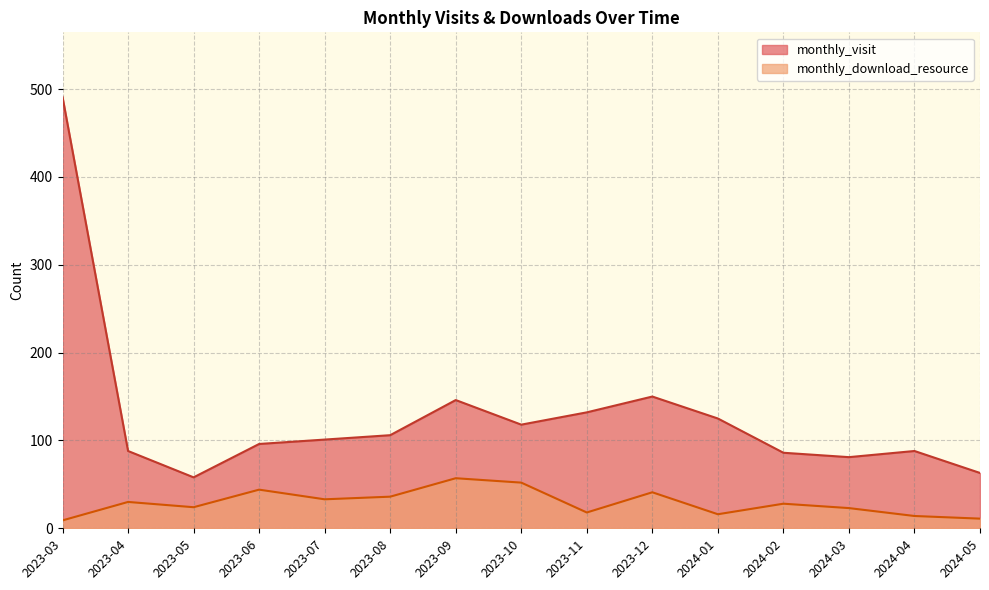

What is the label of the 5th point from the left?

2023-07